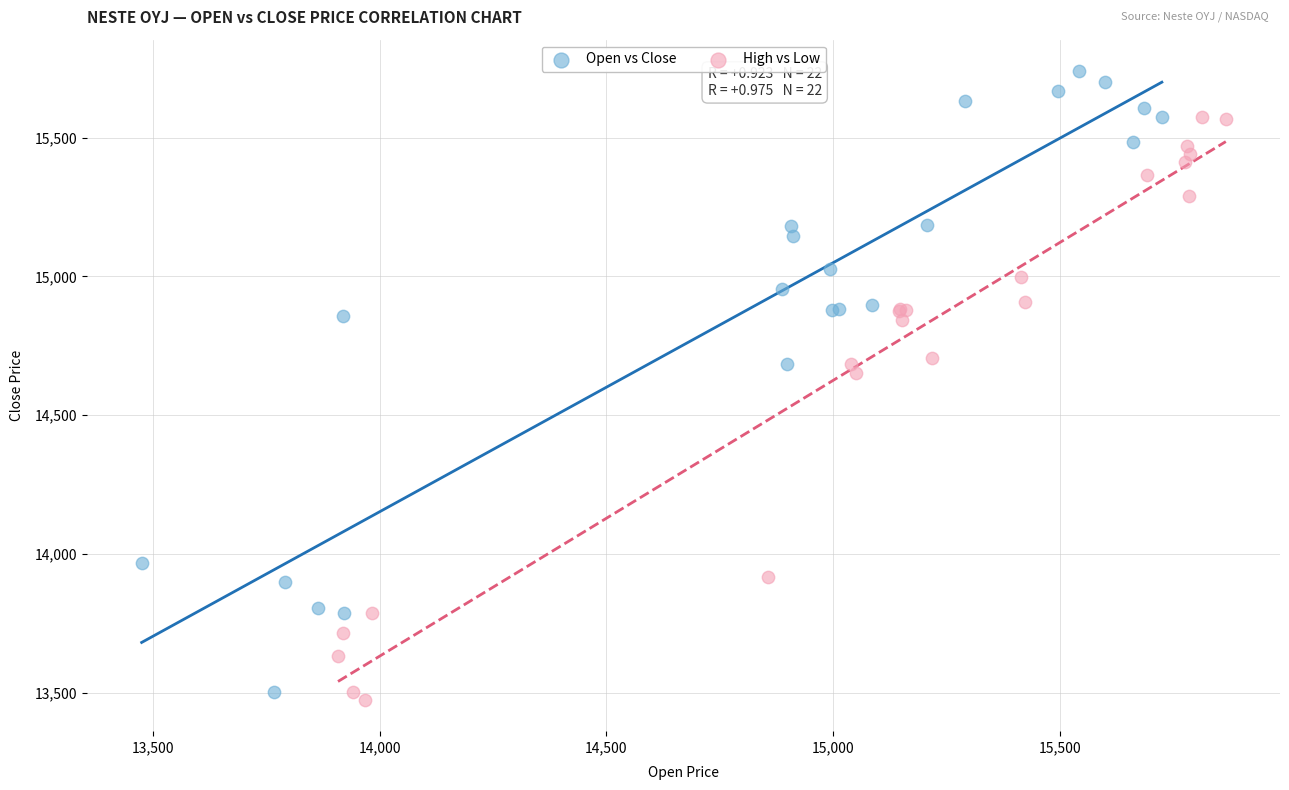

Which series contains the highest Y value?

Open vs Close